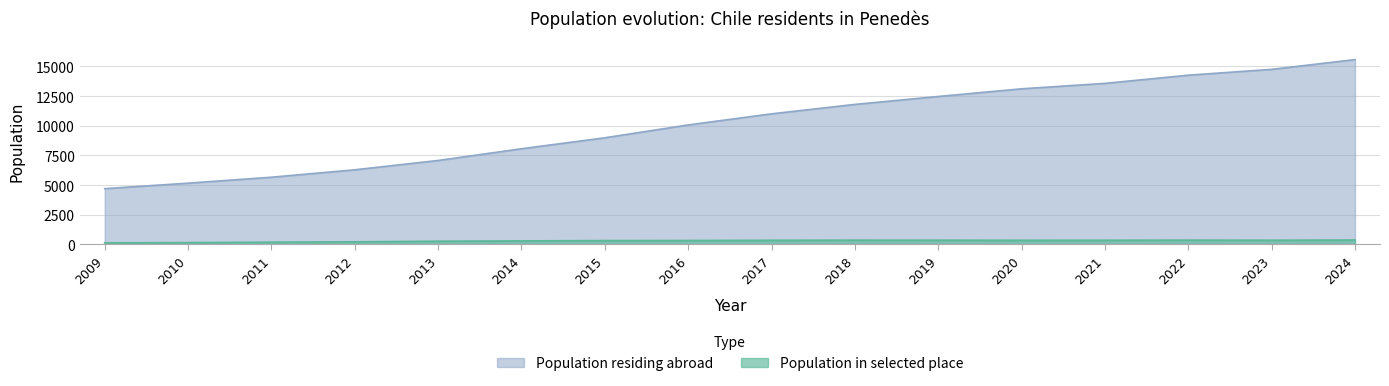

At which category does the chart reach its peak across all series?

2024